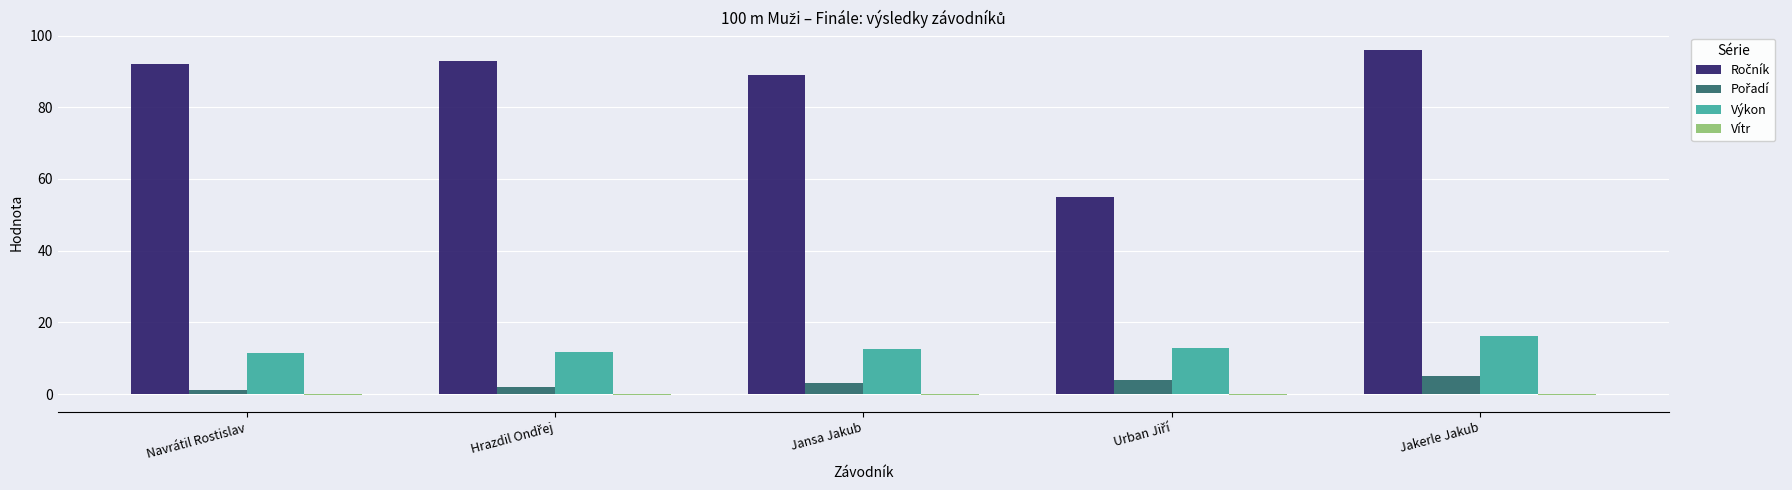

At which category is the sum across all series the highest?

Jakerle Jakub